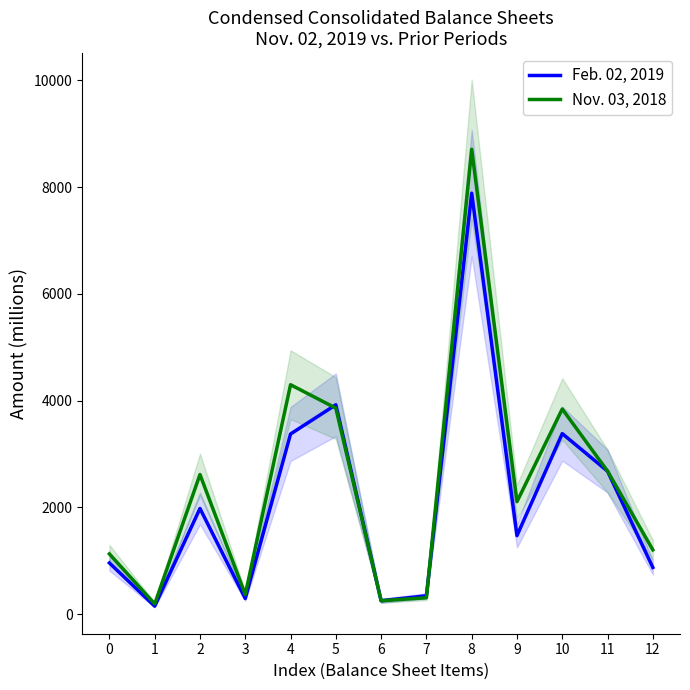

What is the difference between the maximum and minimum values in the Nov. 03, 2018 series?

8519